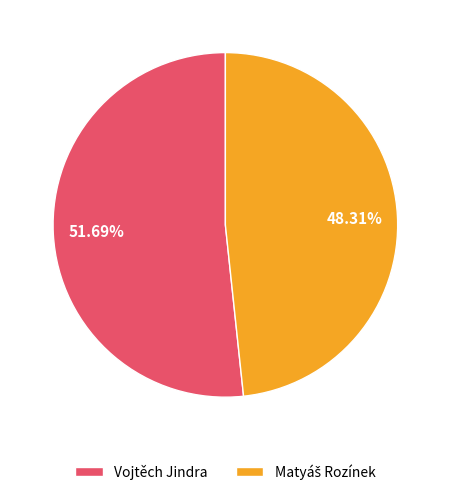

Which slice is the largest?

Vojtěch Jindra